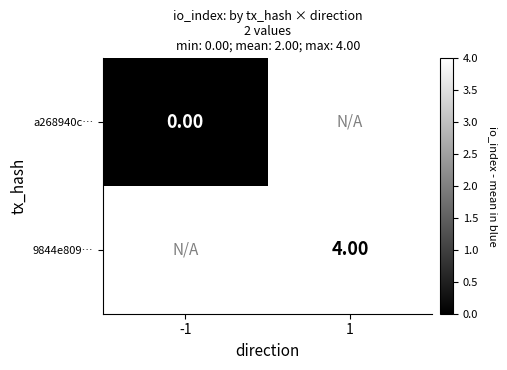

Is the value of 9844e809… at 1 greater than the value of a268940c… at -1?

Yes